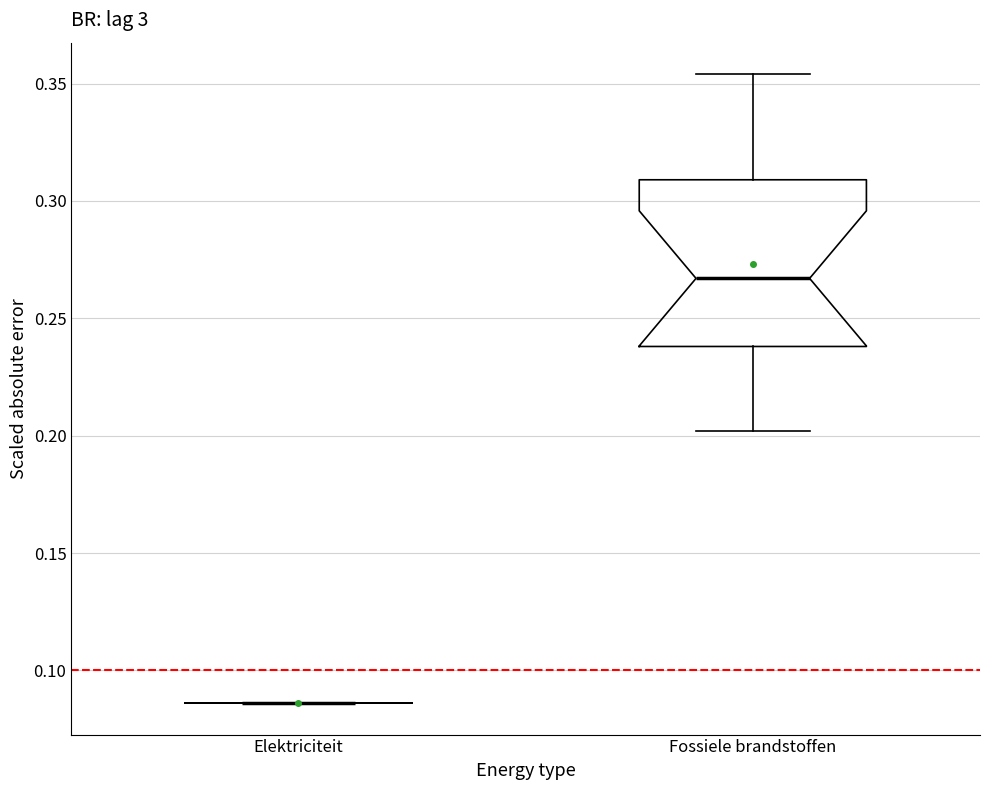

Reading left to right, read every box against the y-axis: the position of its median line, the range the box covers, and the ends of its whiskers. The values are not printed on the chart, so give them approximately, as read against the axis.

Elektriciteit: box collapsed to a line at 0.085, whiskers 0.085 to 0.085
Fossiele brandstoffen: median 0.265, box 0.240 to 0.310, whiskers 0.200 to 0.355